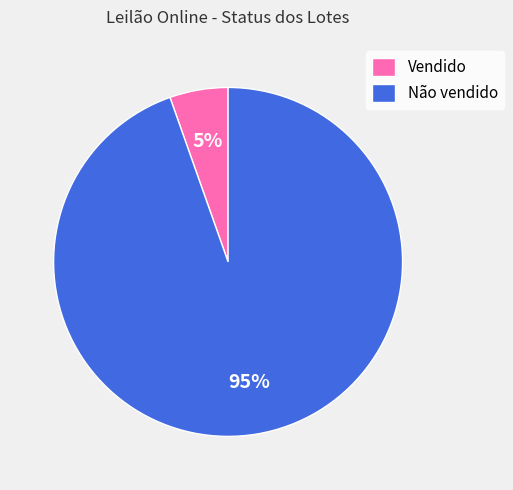

Do Vendido and Não vendido together represent more than half of the pie?

Yes